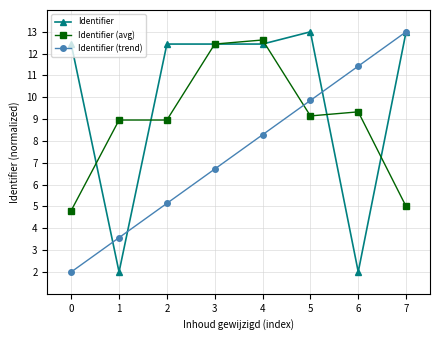

True or false: Identifier has a value of 19.2 at 7.

False